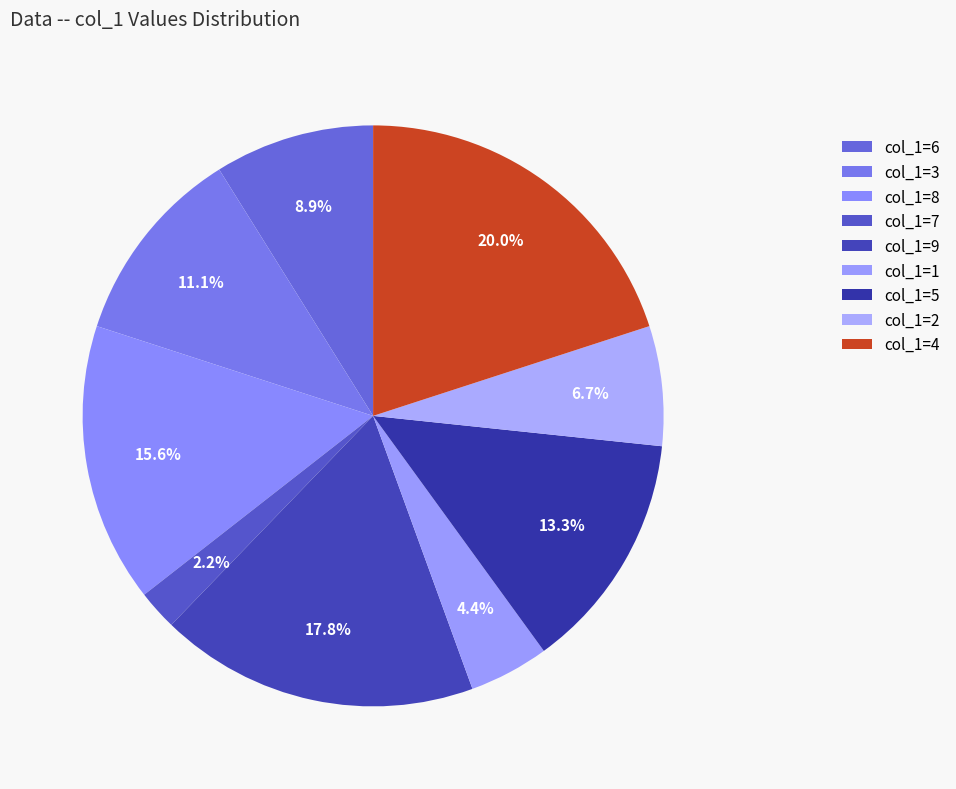

Count the number of slices in the pie.

9